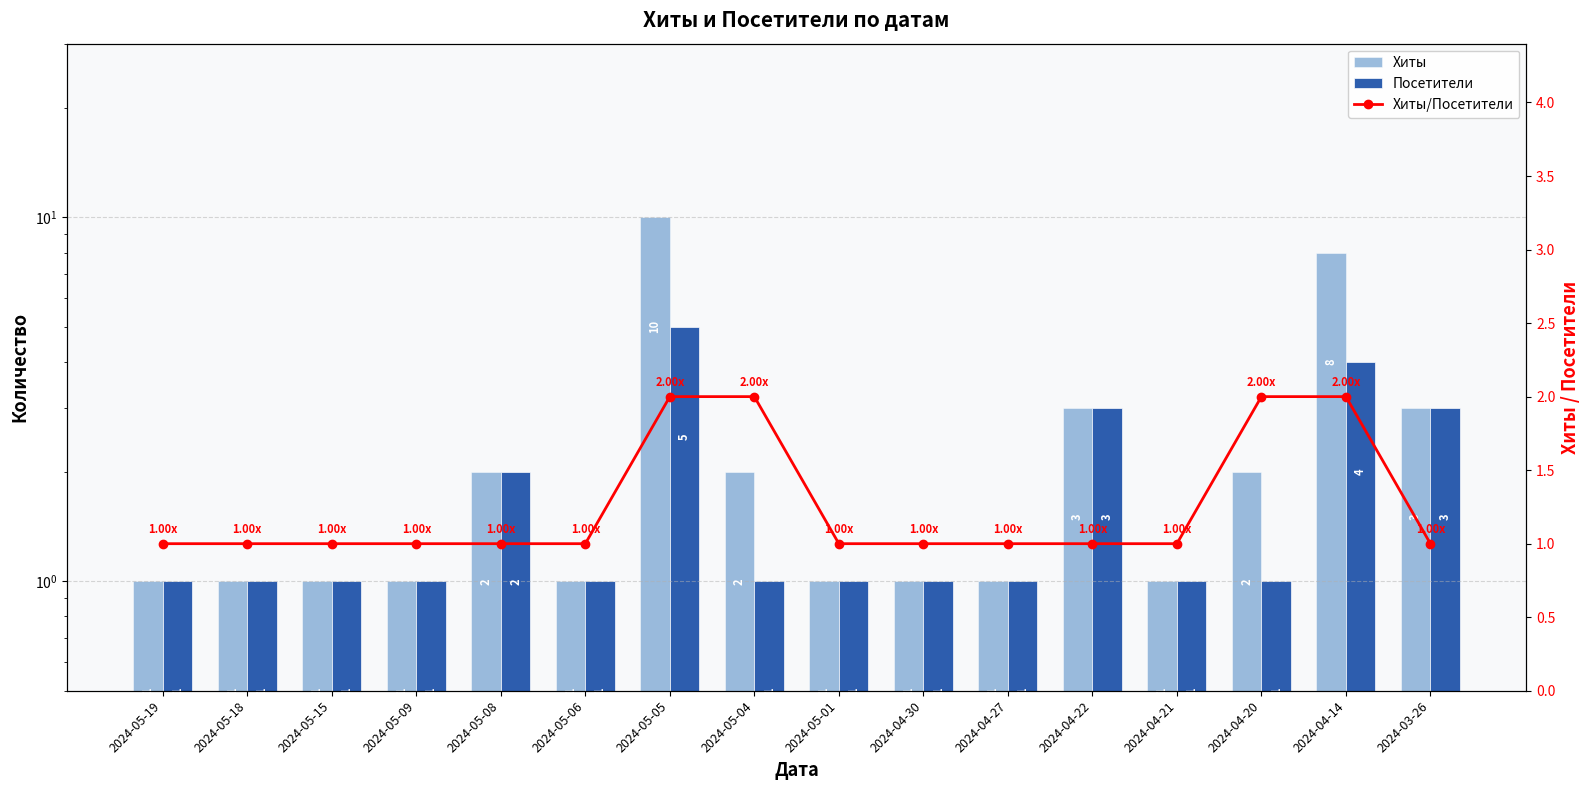

At 2024-05-18, list the series in order from largest to smallest.

Хиты, Посетители, Хиты/Посетители